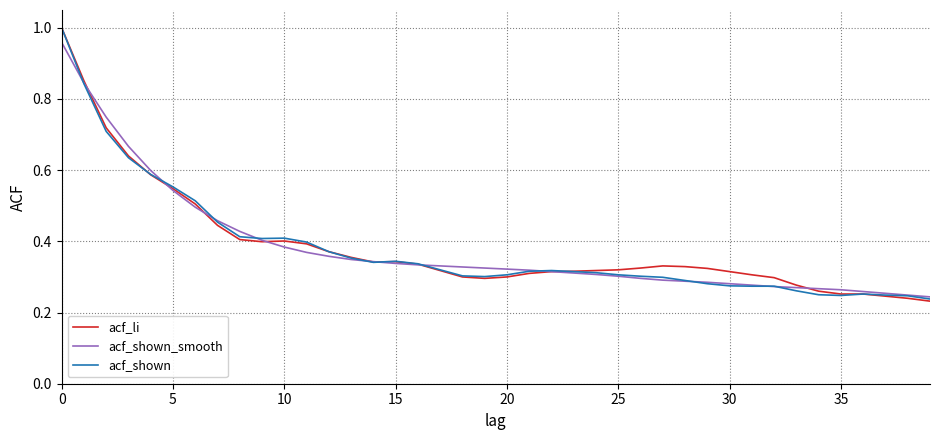

Rank the series by their maximum value, from lowest to highest.

acf_shown_smooth, acf_li, acf_shown